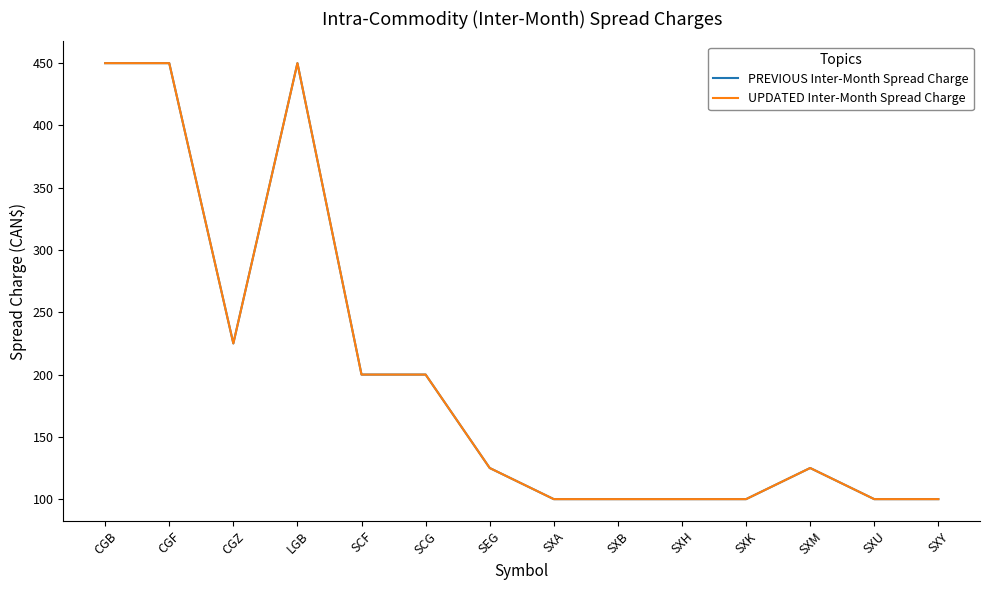

Does the chart have visible grid lines?

No